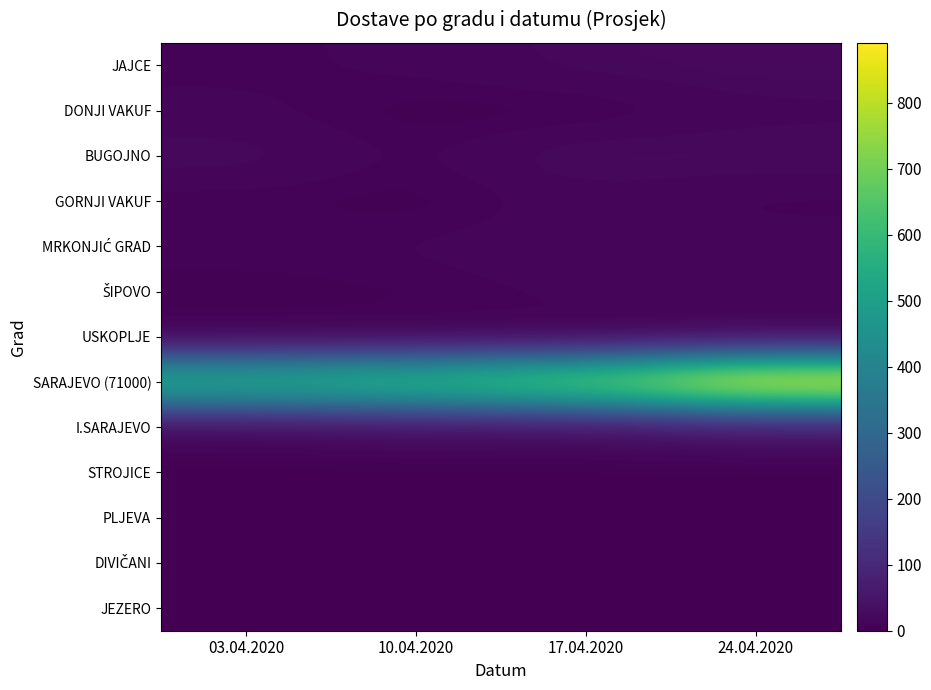

What is the total value across all series at 17.04.2020?

819